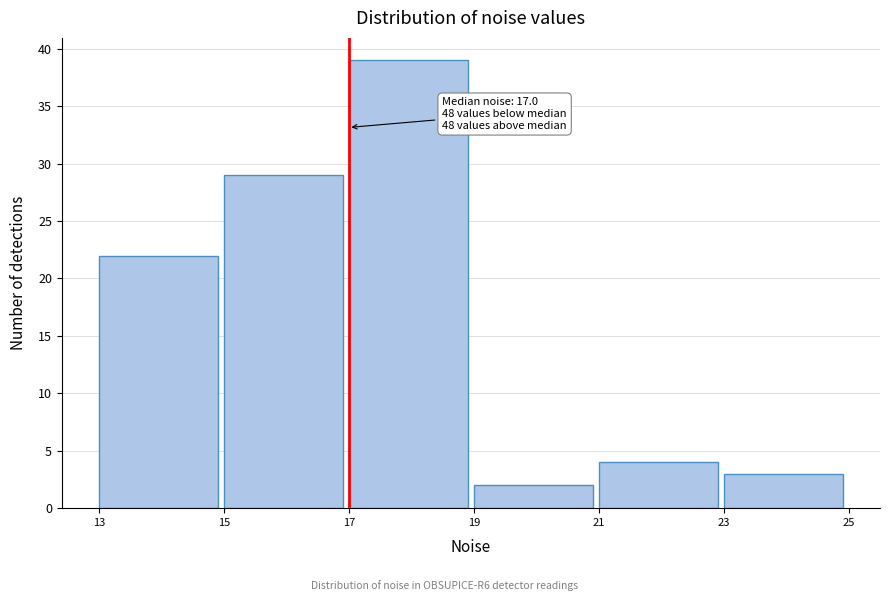

Which range on the x-axis has the tallest bar?

17 to 19